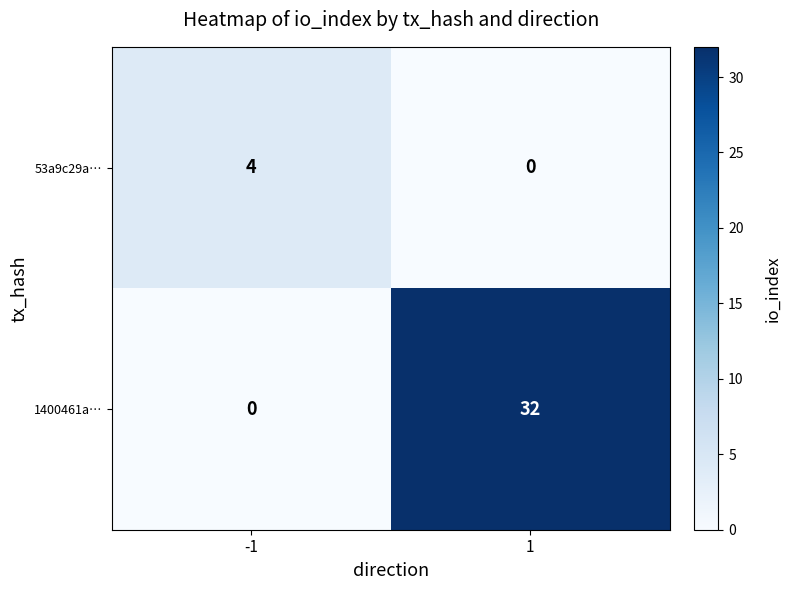

At which category is the sum across all series the highest?

1